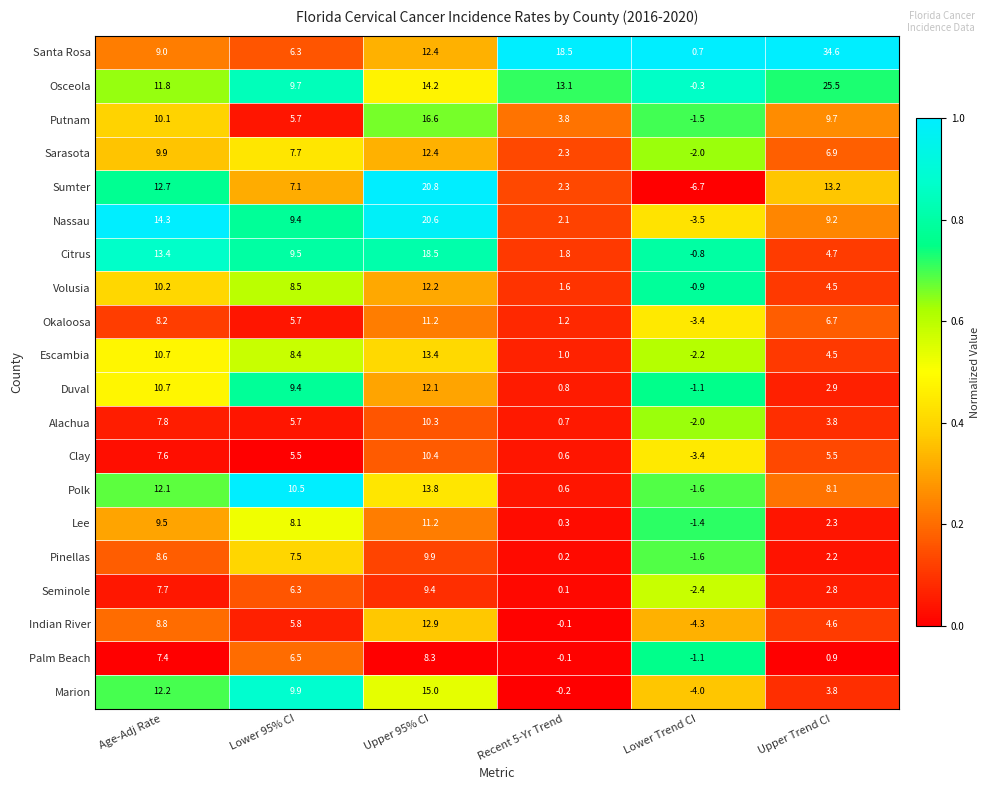

Which series has the widest spread of values?

Santa Rosa